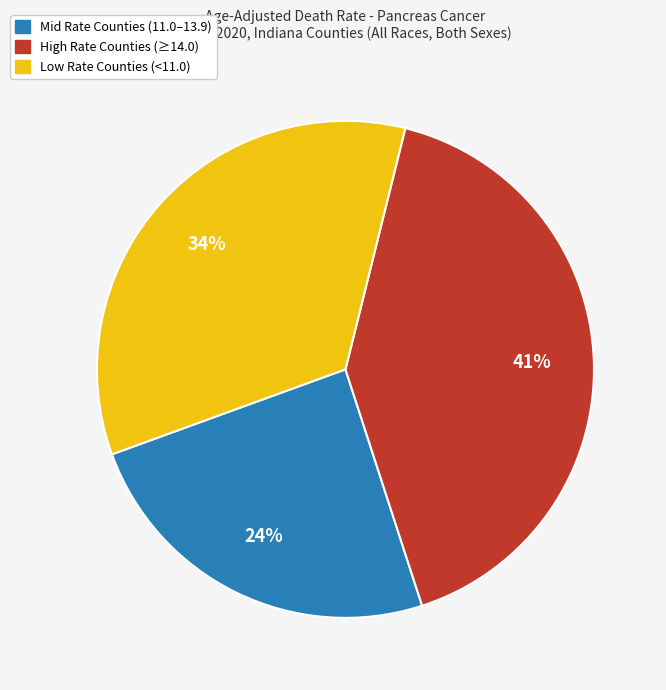

Count the number of slices in the pie.

3